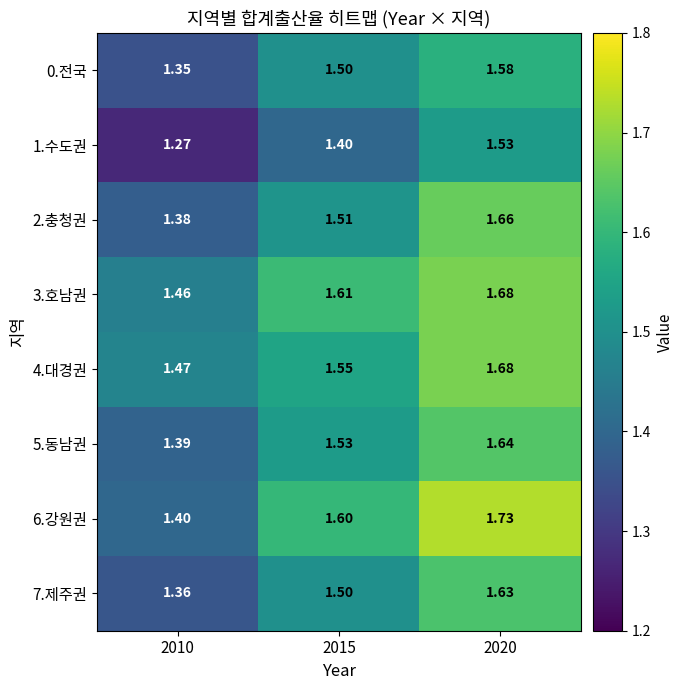

At which category is the sum across all series the highest?

2020